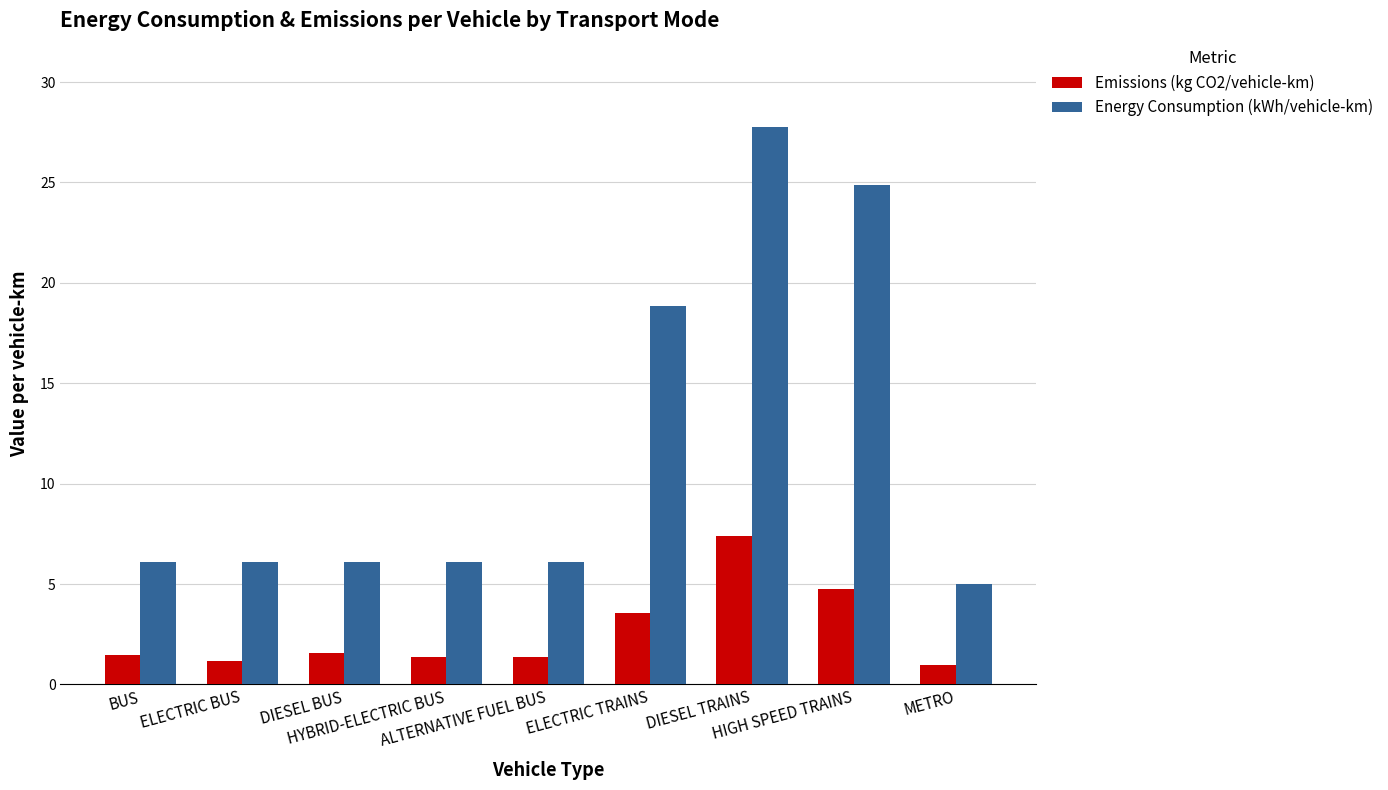

What is the approximate value of Energy Consumption (kWh/vehicle-km) at ELECTRIC TRAINS?

18.8